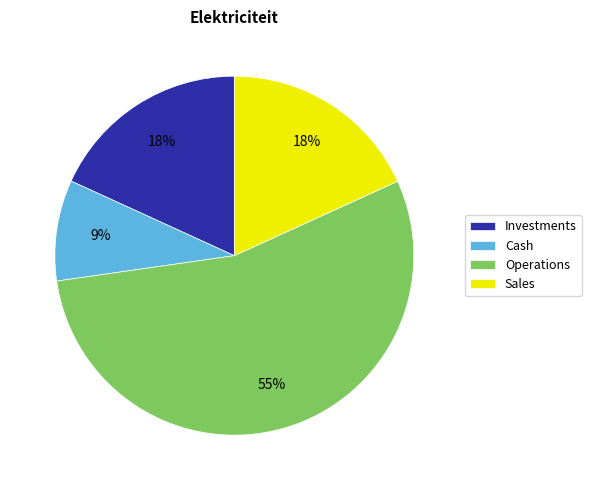

Is it true that Operations is 55% of the pie?

True